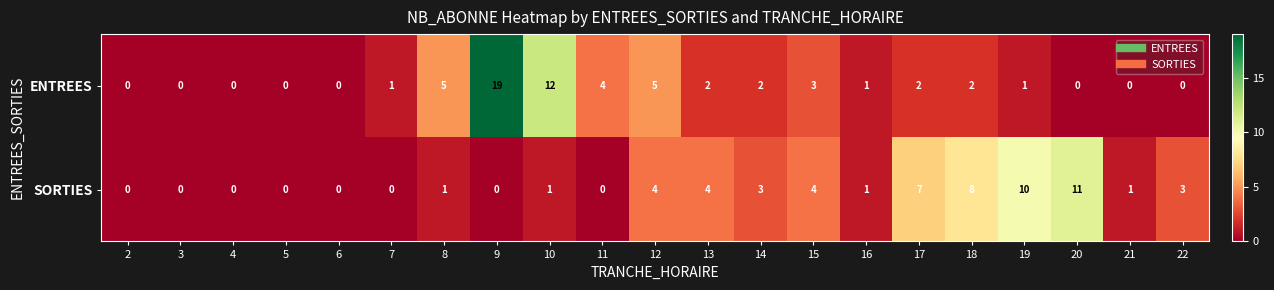

What is the maximum value shown in the chart?

19